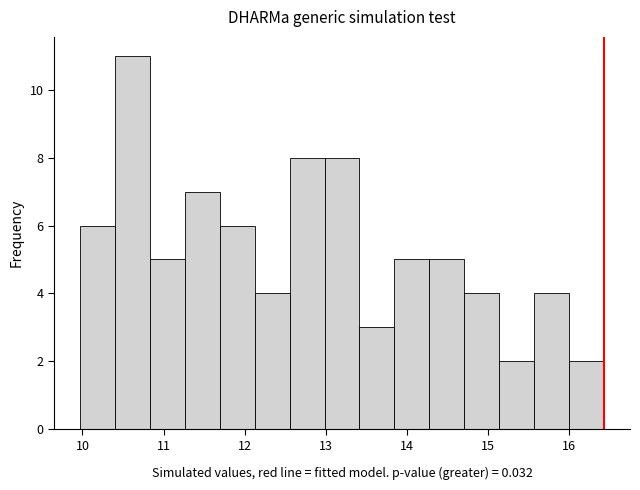

Reading left to right, transcribe this chart: for each bar, give the range it covers on the x-axis and its height. Neither the bar edges nor the heights are printed on the chart, so give them approximately, as read against the axes.

10.0 to 10.4: 6
10.4 to 10.8: 11
10.8 to 11.3: 5
11.3 to 11.7: 7
11.7 to 12.1: 6
12.1 to 12.6: 4
12.6 to 13.0: 8
13.0 to 13.4: 8
13.4 to 13.8: 3
13.8 to 14.3: 5
14.3 to 14.7: 5
14.7 to 15.1: 4
15.1 to 15.6: 2
15.6 to 16.0: 4
16.0 to 16.4: 2